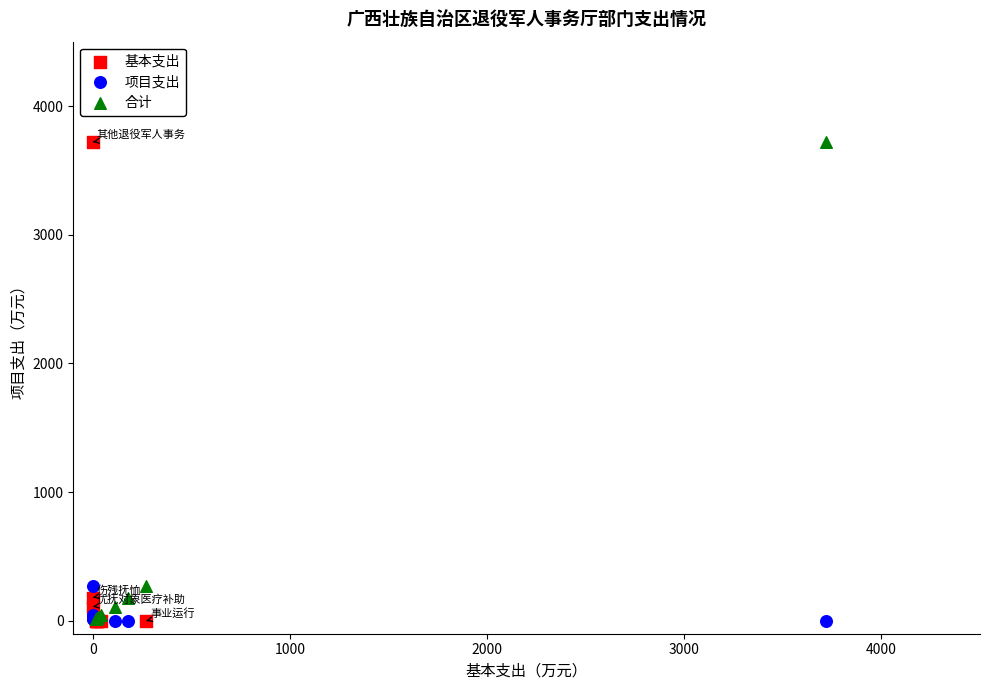

What are all the series names shown in the legend?

基本支出, 项目支出, 合计